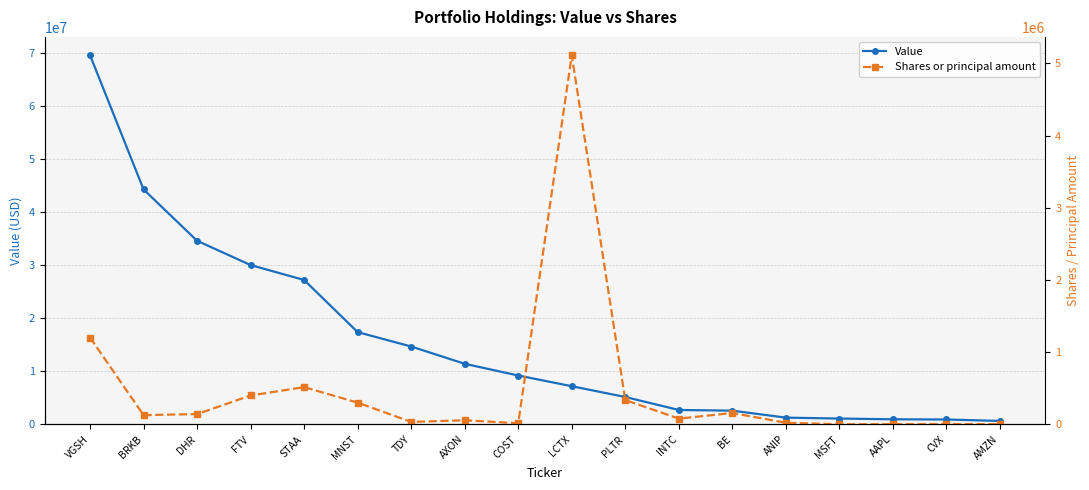

Count the number of categories in the chart.

18